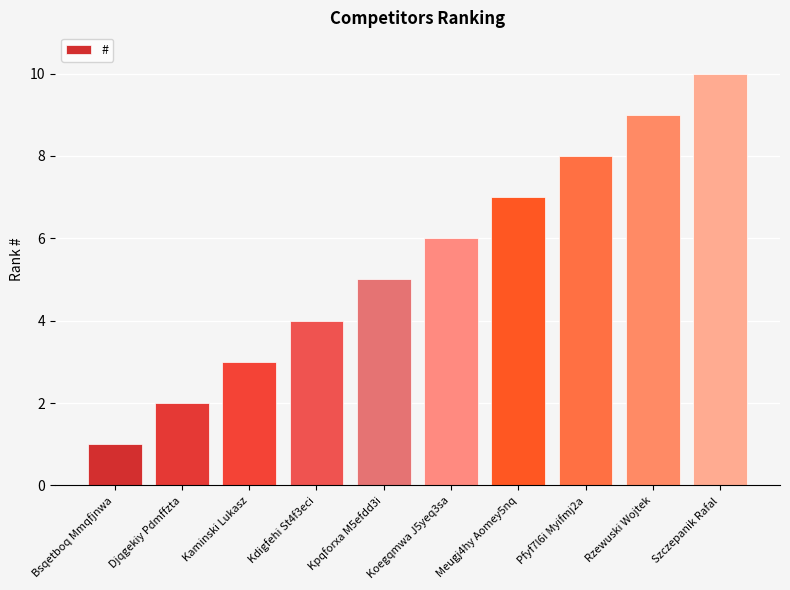

Rank the categories by value from lowest to highest.

Bsqetboq Mmqfjnwa, Djqgekiy Pdmffzta, Kaminski Lukasz, Kdigfehi St4f3eci, Kpqforxa M5efdd3i, Koegqmwa J5yeq3sa, Meugj4hy Aomey5nq, Pfyf7l6i Myifmj2a, Rzewuski Wojtek, Szczepanik Rafal